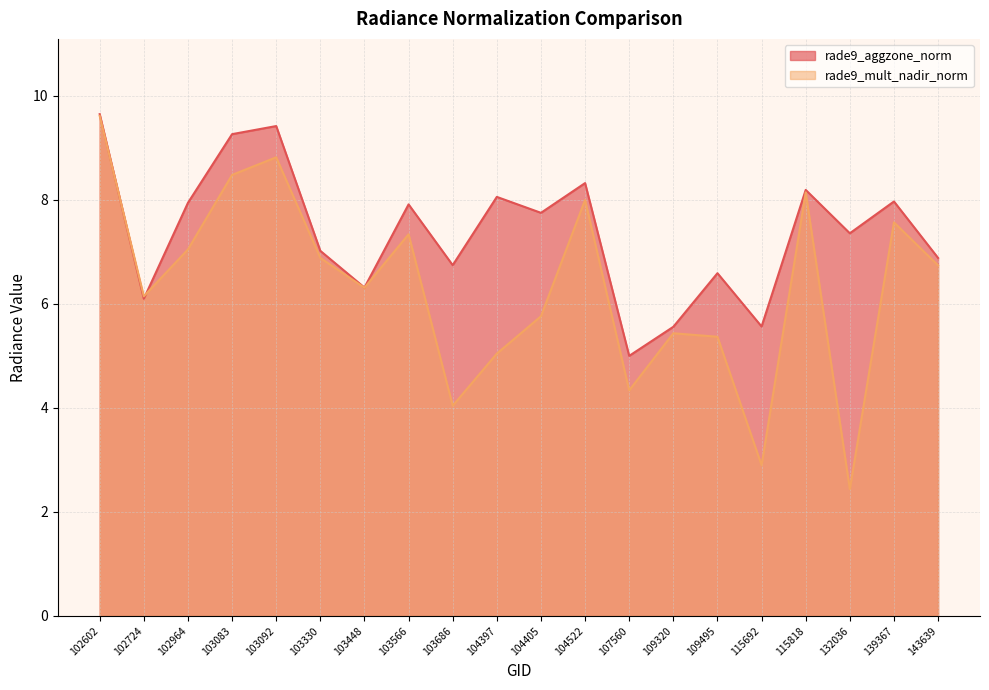

What is the value of the rade9_aggzone_norm point at the 13th from the left?

5.0